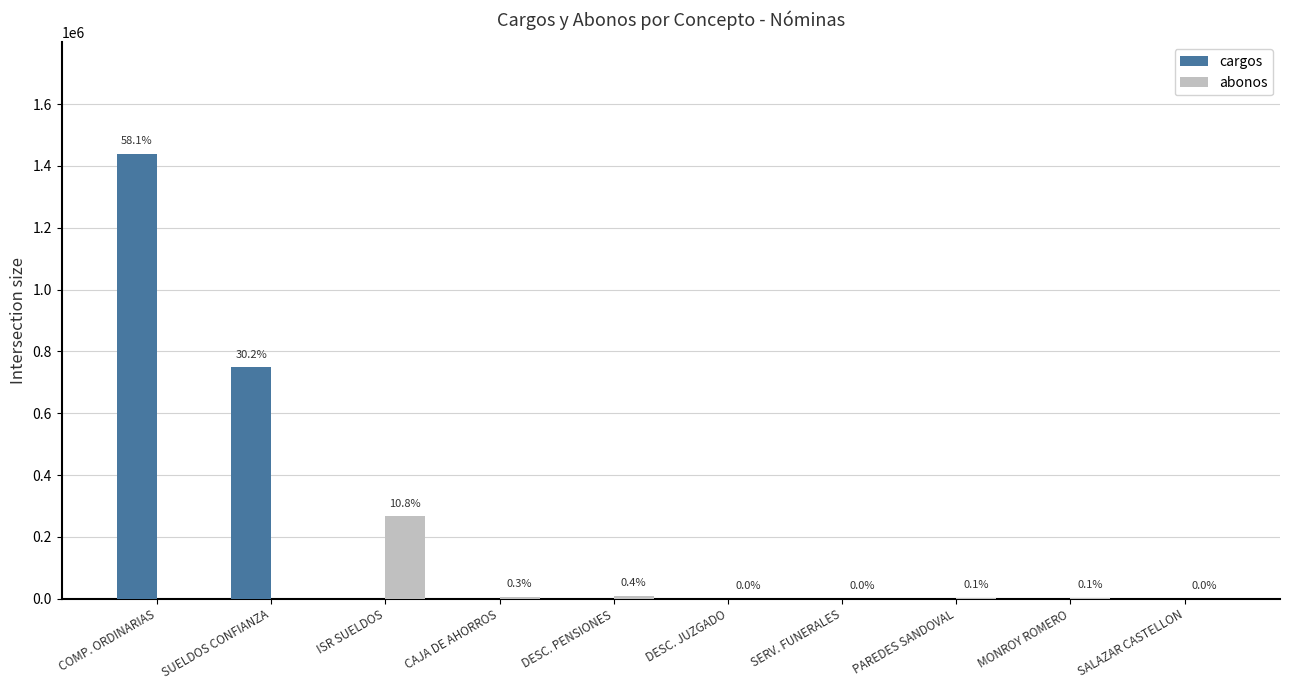

How many groups of bars are there?

10